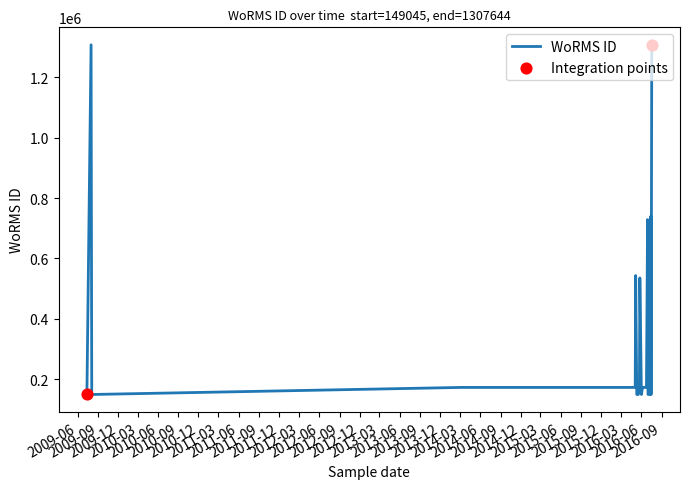

What is the difference between the maximum and minimum values?

1158640.0